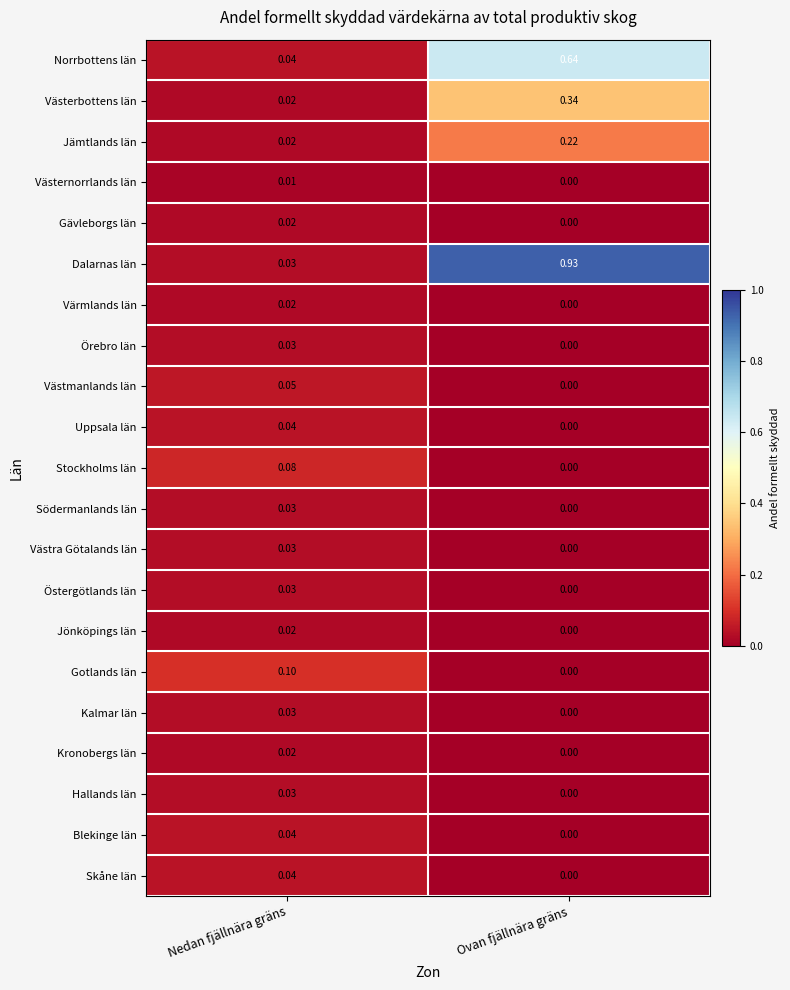

List the labels in order of Södermanlands län value, largest first.

Nedan fjällnära gräns, Ovan fjällnära gräns